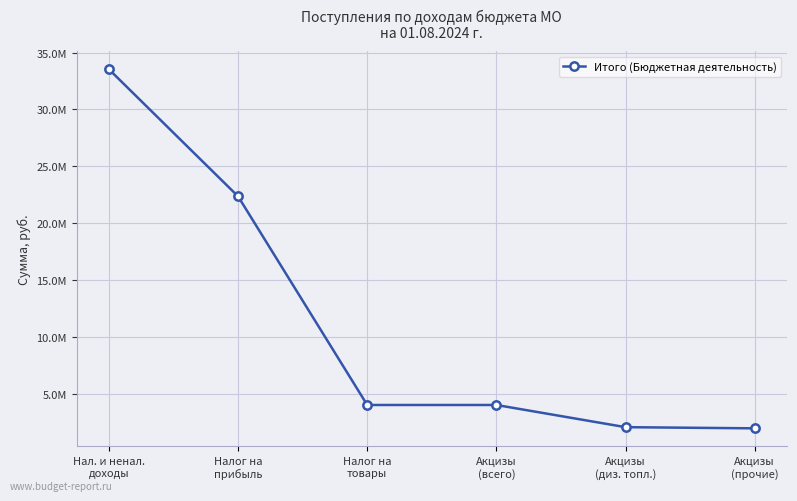

True or false: there are more than 2 points higher than both neighbors.

False